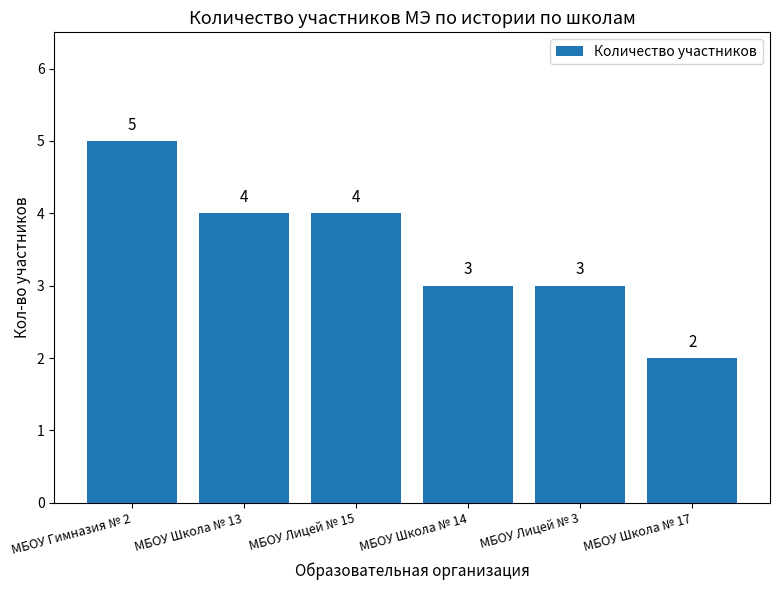

What is the label of the 6th bar from the left?

МБОУ Школа № 17